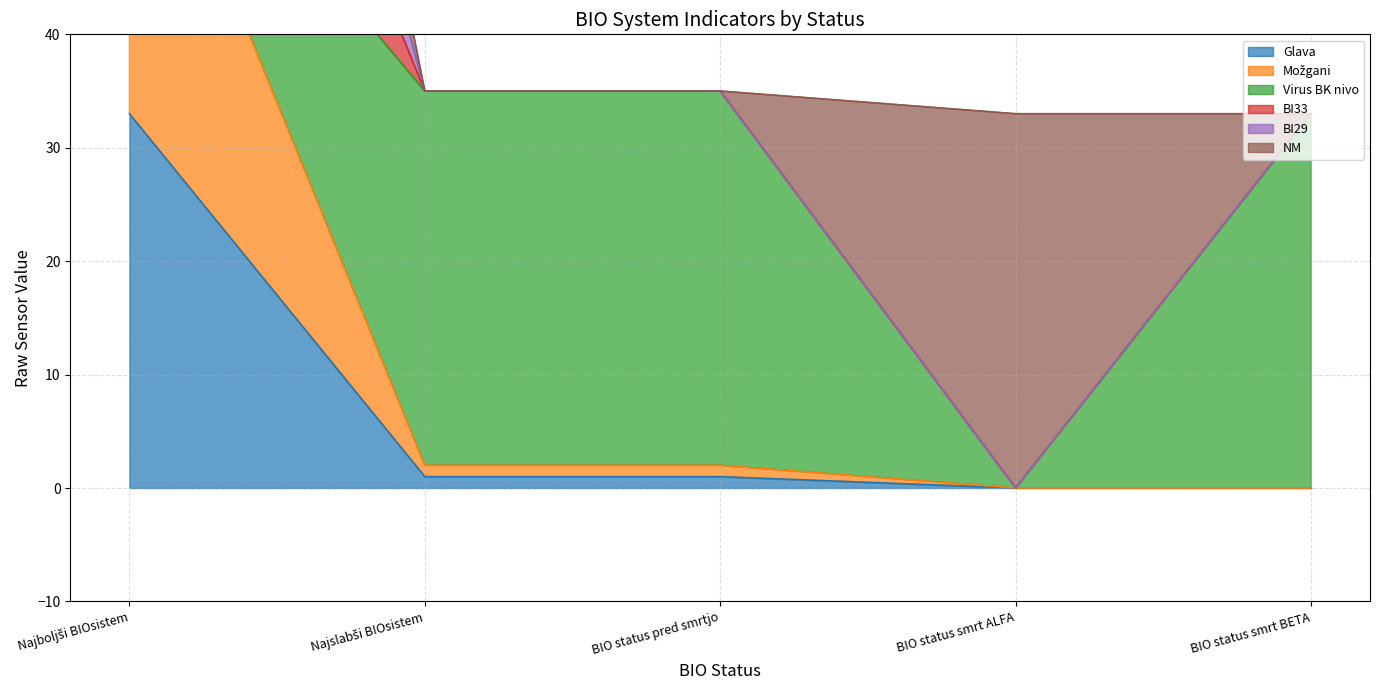

Which series changed the most between Najboljši BIOsistem and BIO status pred smrtjo?

BI33